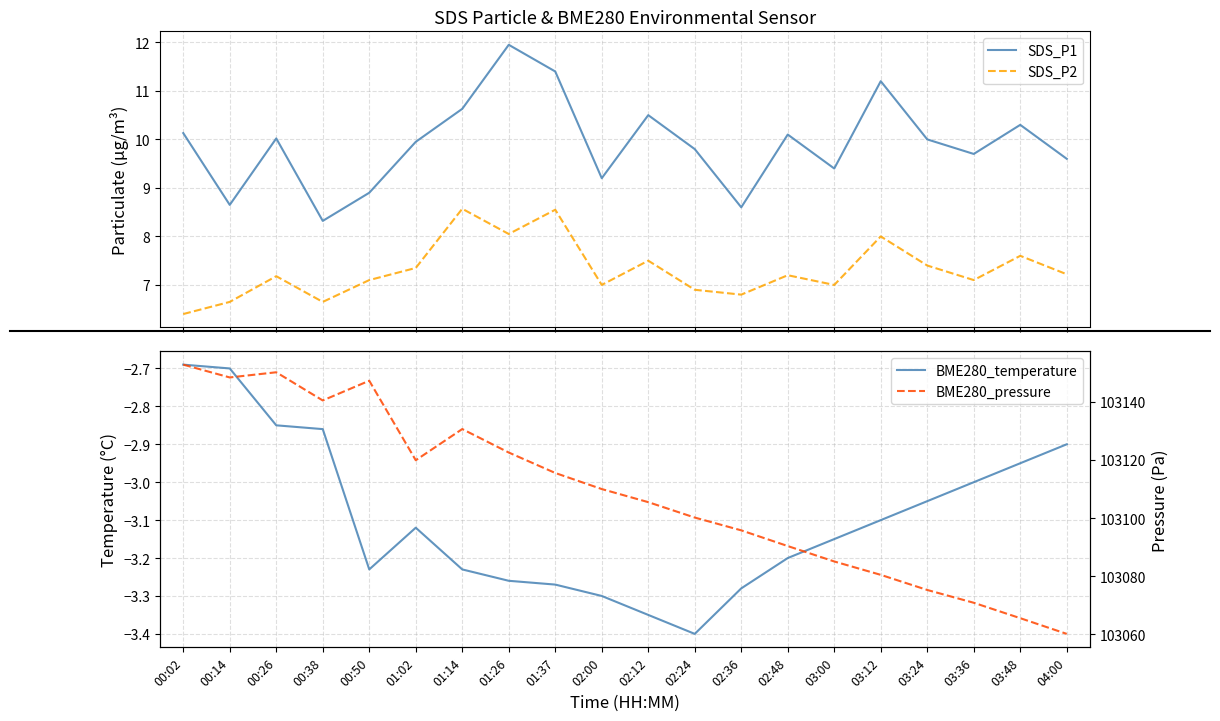

What is the total value across all series at 02:00?

103122.9